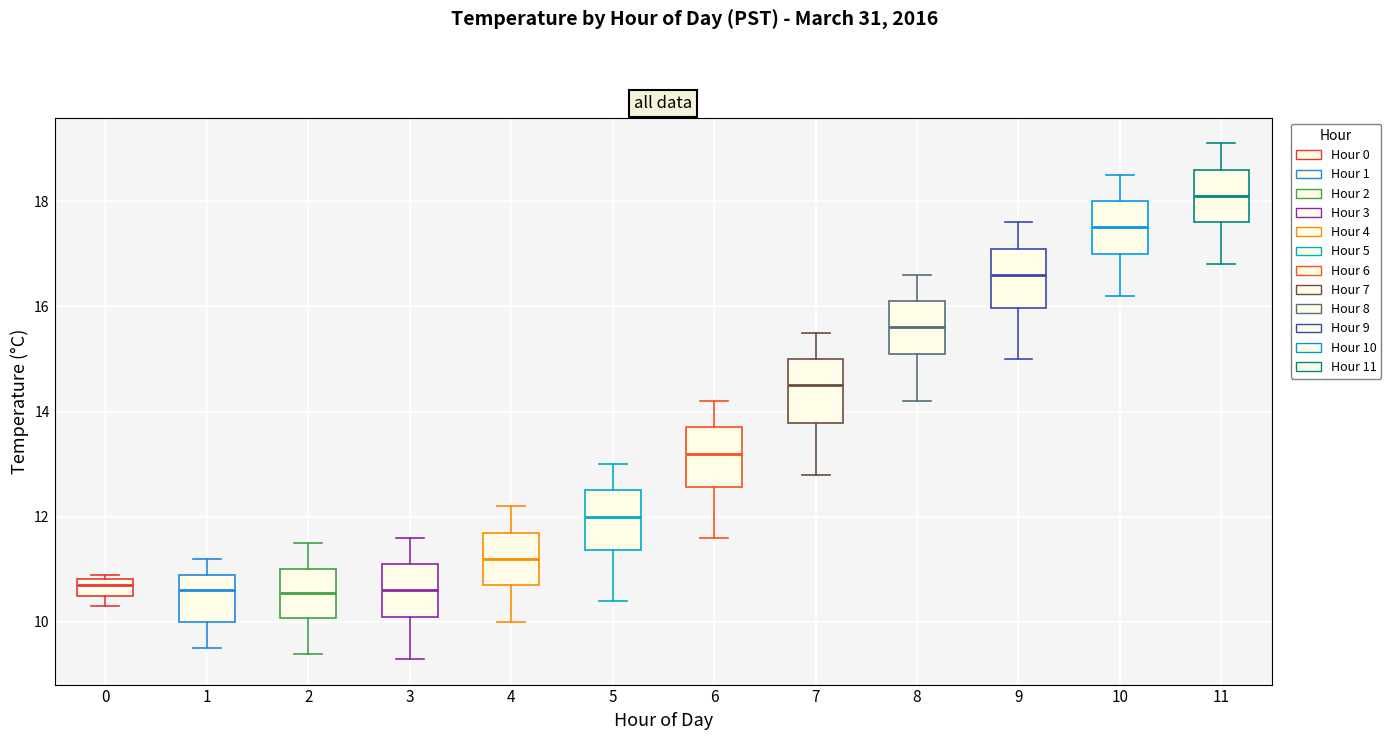

Reading left to right, transcribe this box plot: for each box, give where its median line is, the range the box spans, and where its two whiskers end, as read against the y-axis. The values are not printed on the chart, so give them approximately, as read against the axis.

0: median 10.8 (inside the box), box 10.6 to 10.8, whiskers 10.4 to 11.0
1: median 10.6, box 10.0 to 11.0, whiskers 9.6 to 11.2
2: median 10.6, box 10.0 to 11.0, whiskers 9.4 to 11.6
3: median 10.6, box 10.2 to 11.2, whiskers 9.4 to 11.6
4: median 11.2, box 10.8 to 11.8, whiskers 10.0 to 12.2
5: median 12.0, box 11.4 to 12.6, whiskers 10.4 to 13.0
6: median 13.2, box 12.6 to 13.8, whiskers 11.6 to 14.2
7: median 14.6, box 13.8 to 15.0, whiskers 12.8 to 15.6
8: median 15.6, box 15.2 to 16.2, whiskers 14.2 to 16.6
9: median 16.6, box 16.0 to 17.2, whiskers 15.0 to 17.6
10: median 17.6, box 17.0 to 18.0, whiskers 16.2 to 18.6
11: median 18.2, box 17.6 to 18.6, whiskers 16.8 to 19.2